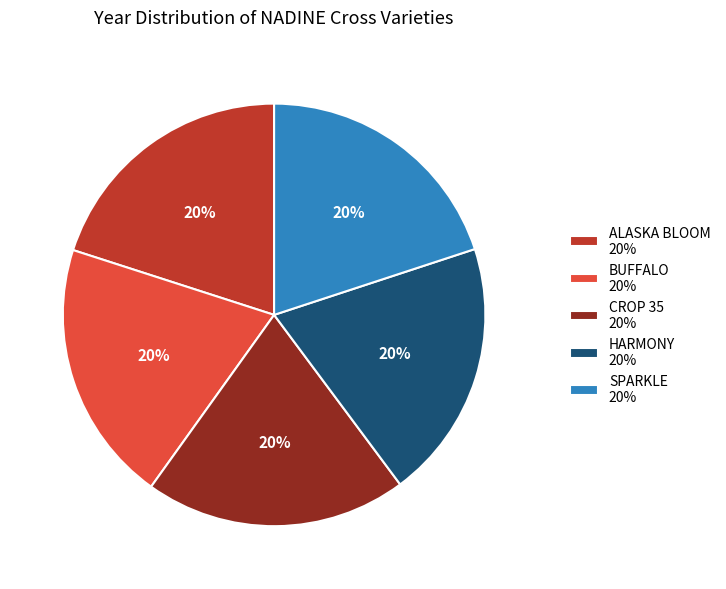

Does any single category account for the majority?

No